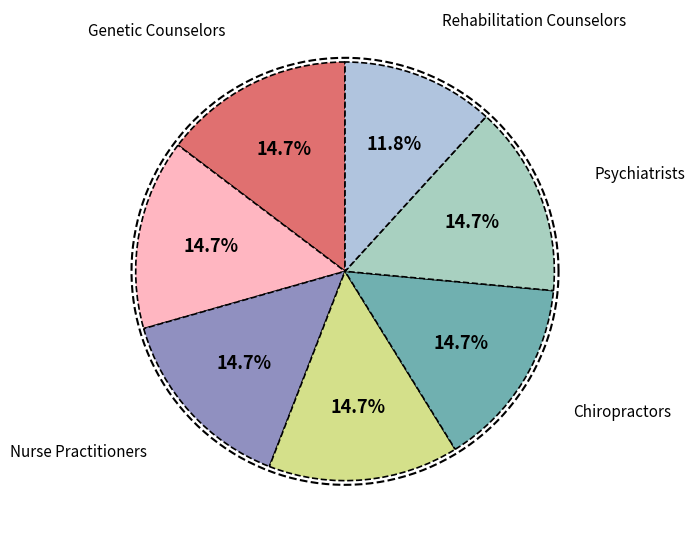

The Chiropractors slice represents 15% of the pie. True or false?

True